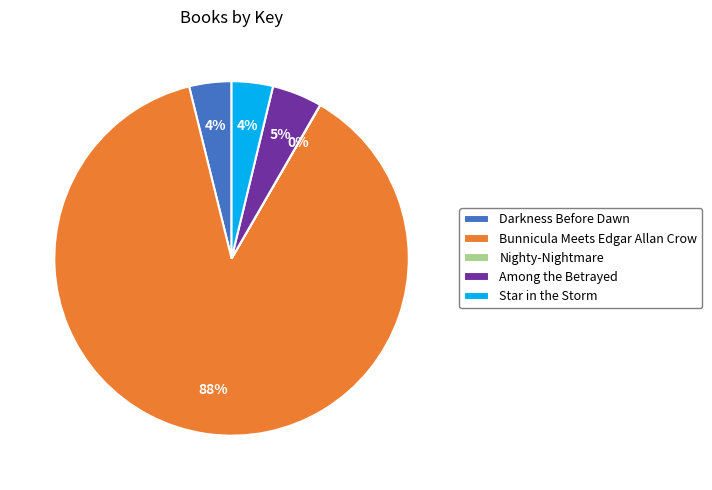

Is Bunnicula Meets Edgar Allan Crow the majority of the pie?

Yes